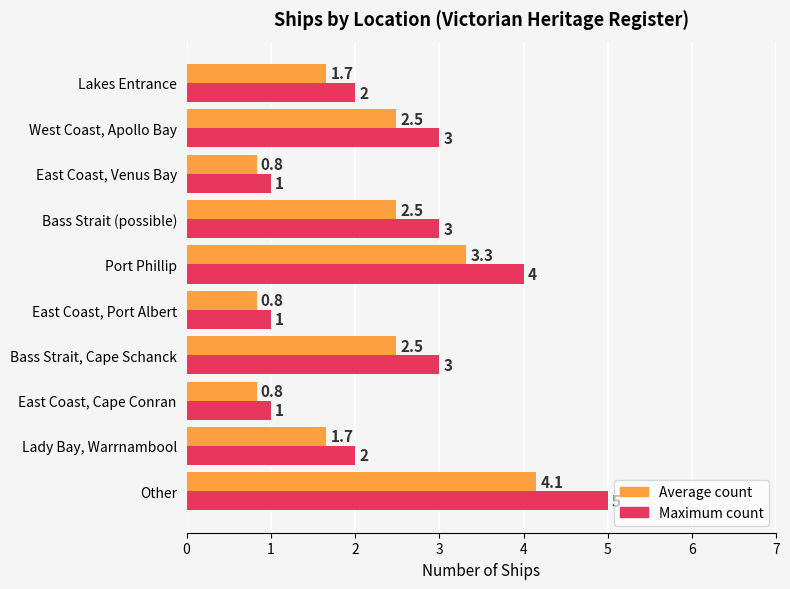

What is the greatest value displayed?

5.0